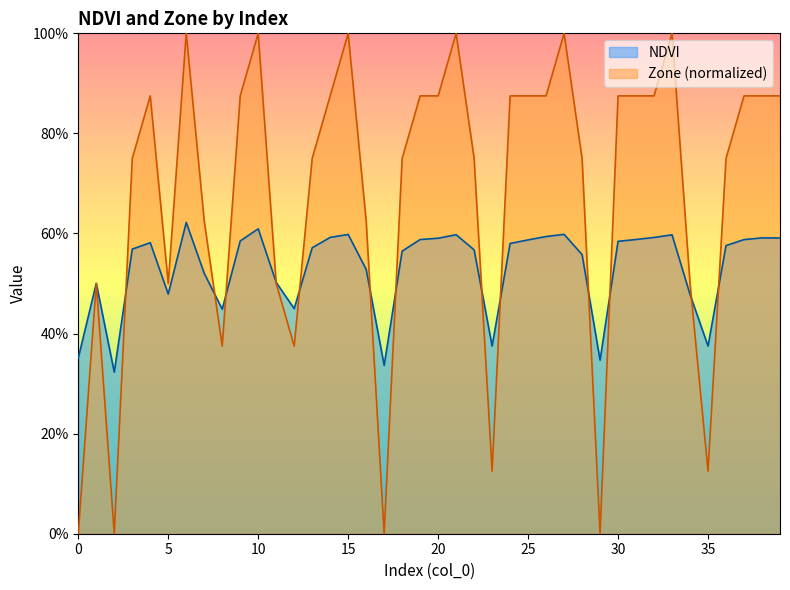

At which category is the sum across all series the highest?

6